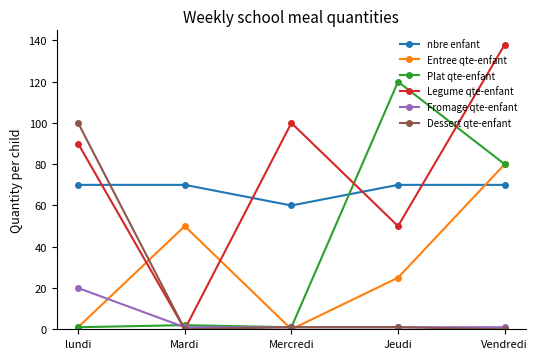

List the series in order of their peak value, highest first.

Legume qte-enfant, Plat qte-enfant, Dessert qte-enfant, Entree qte-enfant, nbre enfant, Fromage qte-enfant